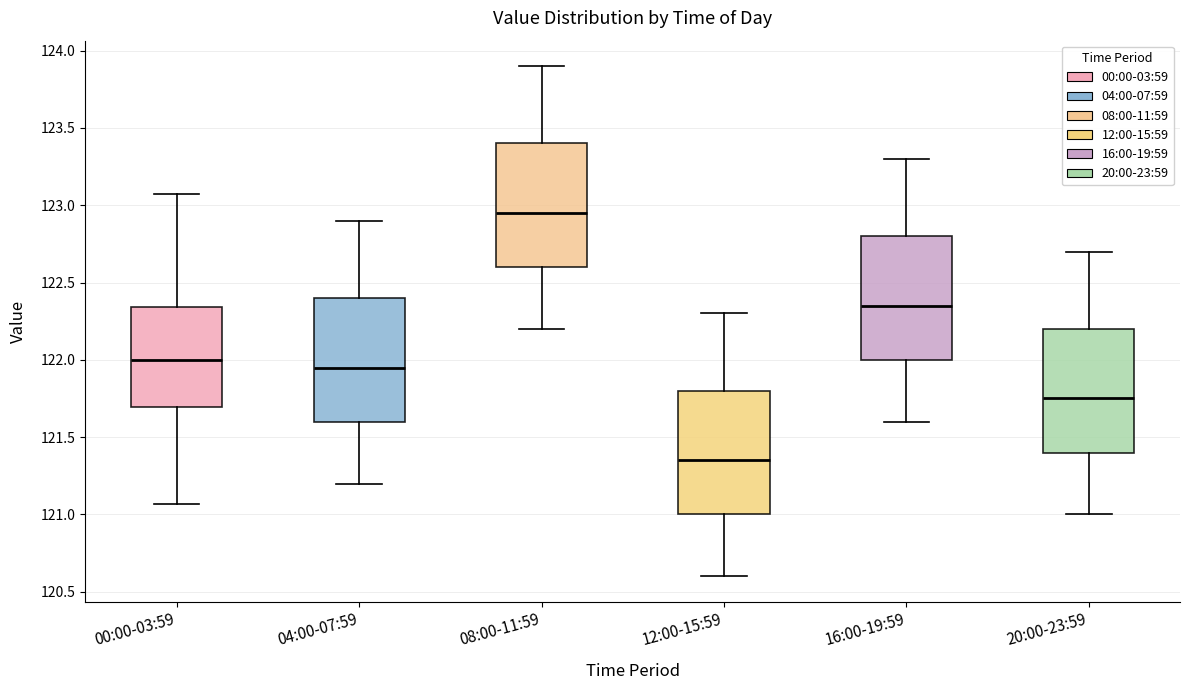

Reading left to right, read every box against the y-axis: the position of its median line, the range the box covers, and the ends of its whiskers. The values are not printed on the chart, so give them approximately, as read against the axis.

00:00-03:59: median 122.00, box 121.70 to 122.35, whiskers 121.05 to 123.05
04:00-07:59: median 121.95, box 121.60 to 122.40, whiskers 121.20 to 122.90
08:00-11:59: median 122.95, box 122.60 to 123.40, whiskers 122.20 to 123.90
12:00-15:59: median 121.35, box 121.00 to 121.80, whiskers 120.60 to 122.30
16:00-19:59: median 122.35, box 122.00 to 122.80, whiskers 121.60 to 123.30
20:00-23:59: median 121.75, box 121.40 to 122.20, whiskers 121.00 to 122.70